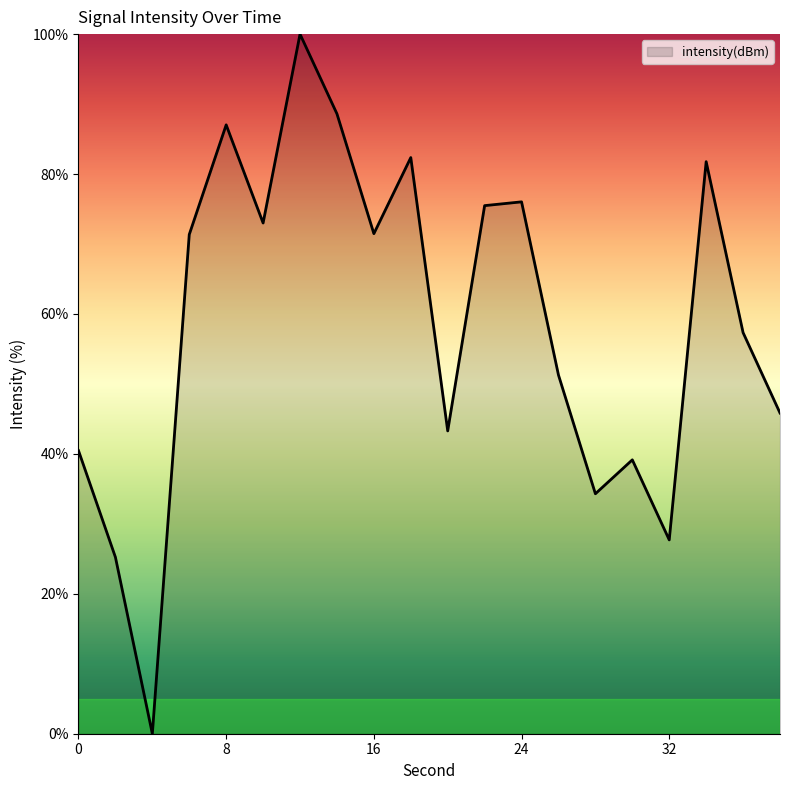

What is the difference between the maximum and minimum values?

100.0